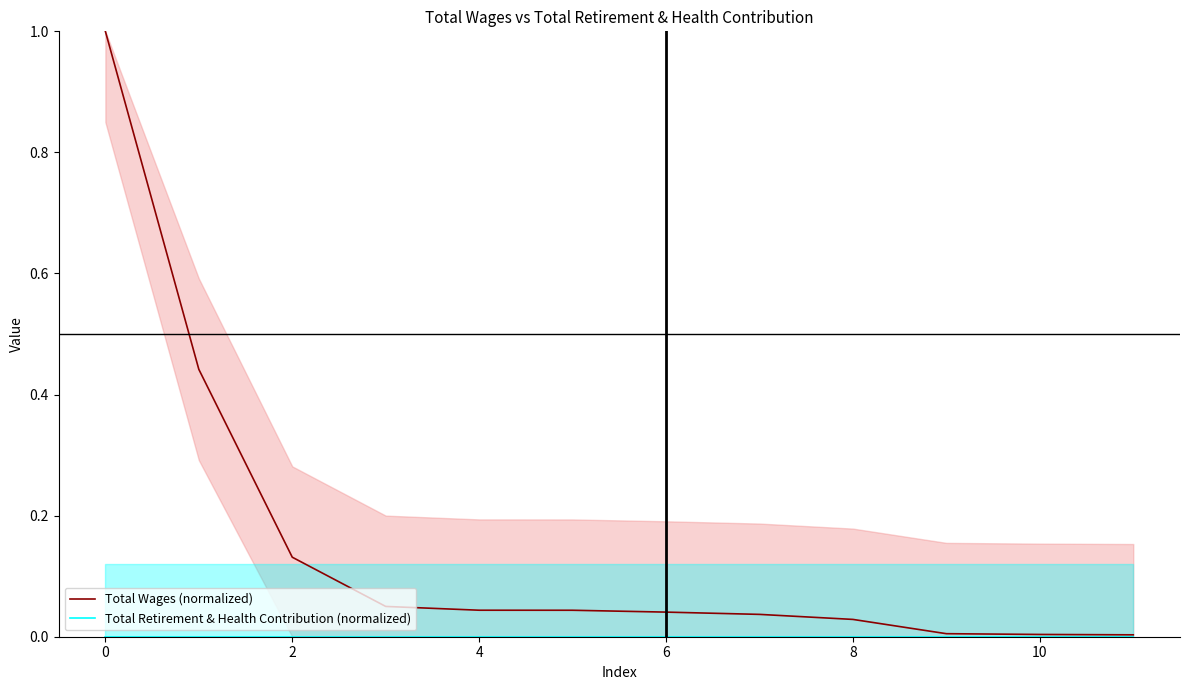

What is the difference between the maximum and second lowest values in the Total Wages (normalized) series?

1.0